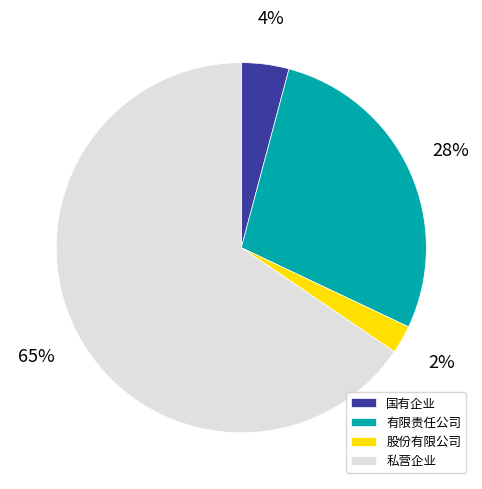

How many slices are in this pie chart?

4